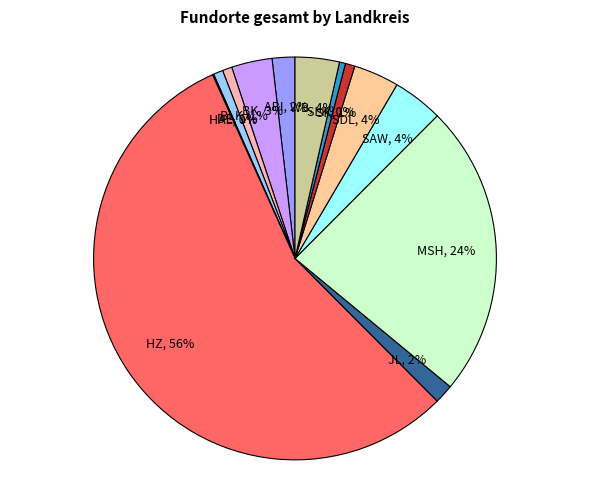

Does any single category account for the majority?

Yes